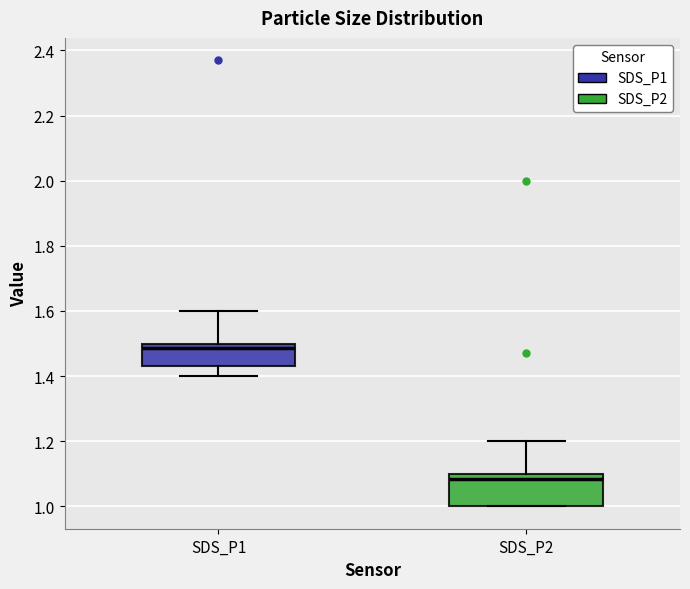

Comparing the boxes themselves (not the whiskers), which one is the tallest?

SDS_P2